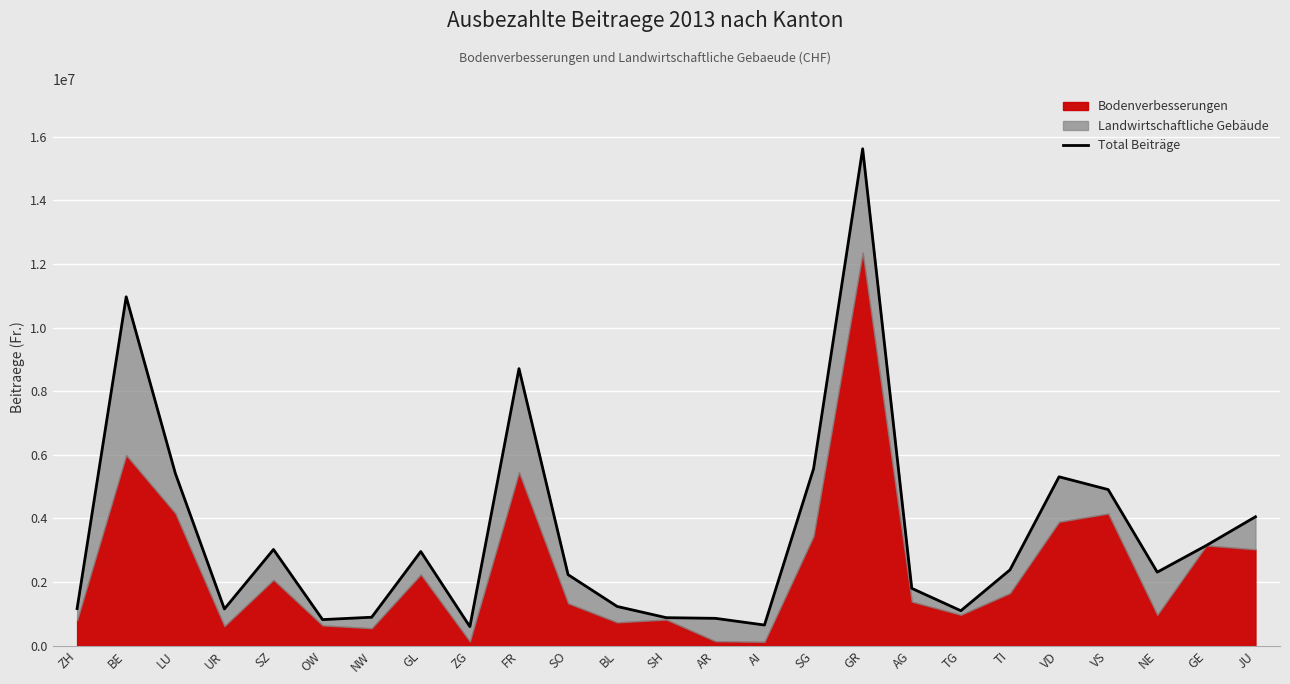

What is the minimum value shown in the chart?

598187